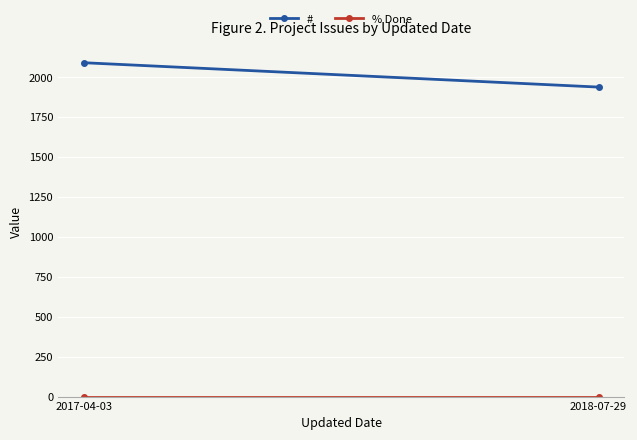

What is the maximum value shown in the chart?

2089.5